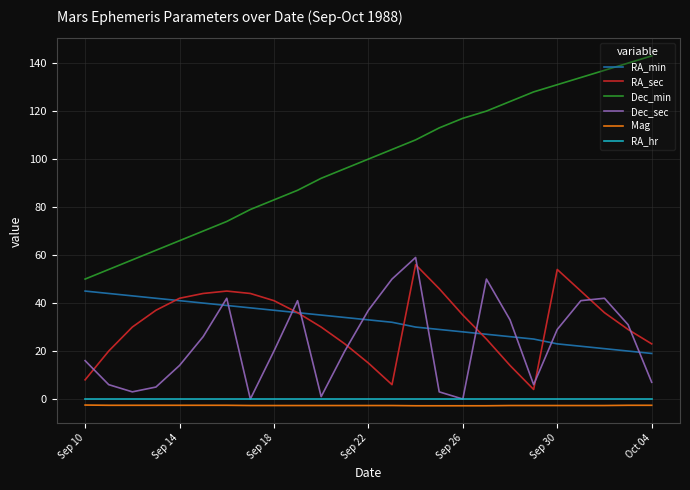

True or false: Mag and Dec_min cross at least once.

False